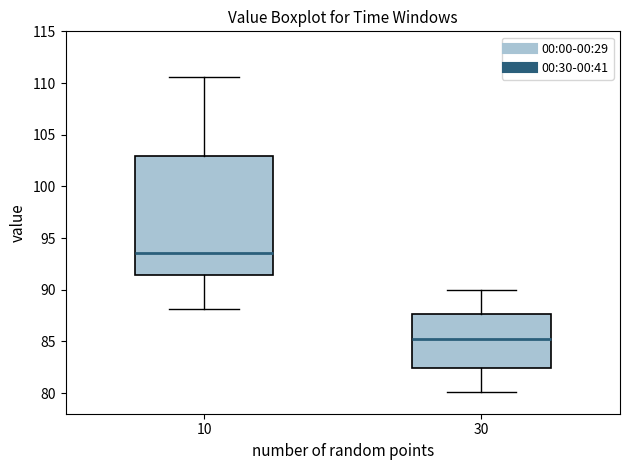

Which box is the tallest, from its lower edge to its upper edge?

10